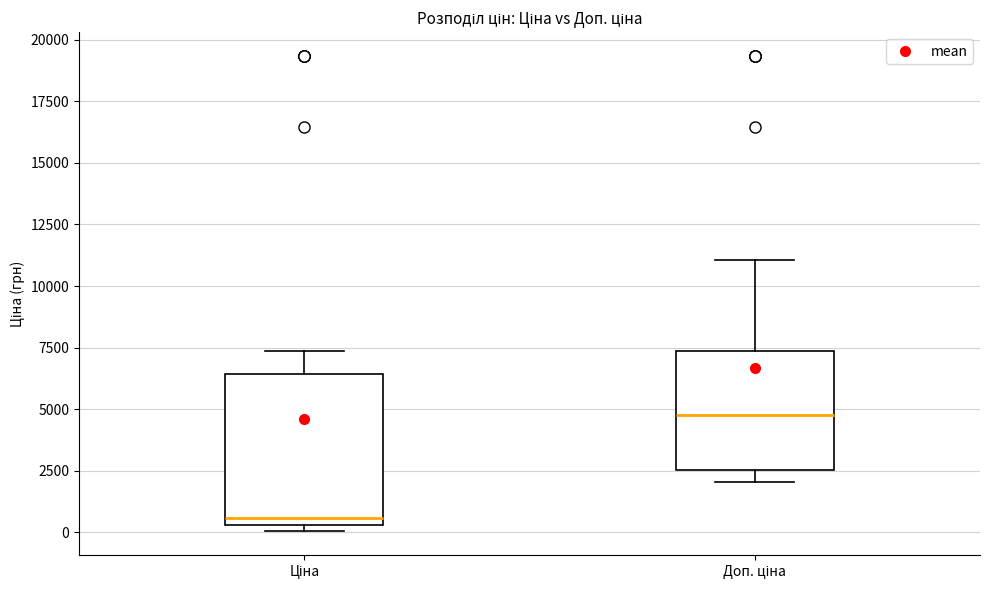

Which box is the tallest, from its lower edge to its upper edge?

Ціна